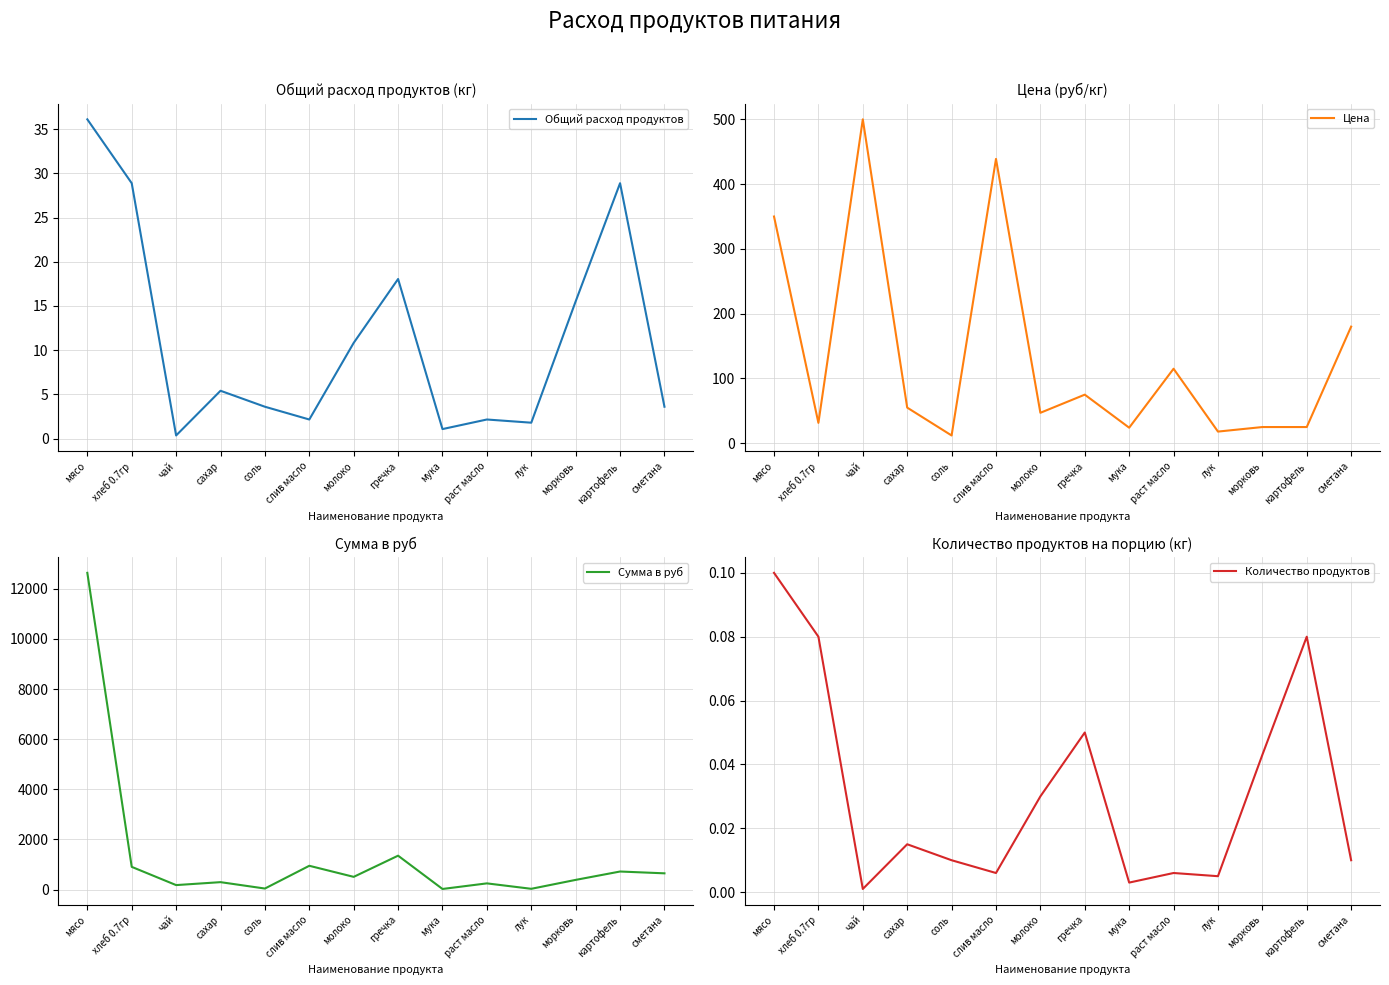

Between морковь and картофель, which is larger?

картофель